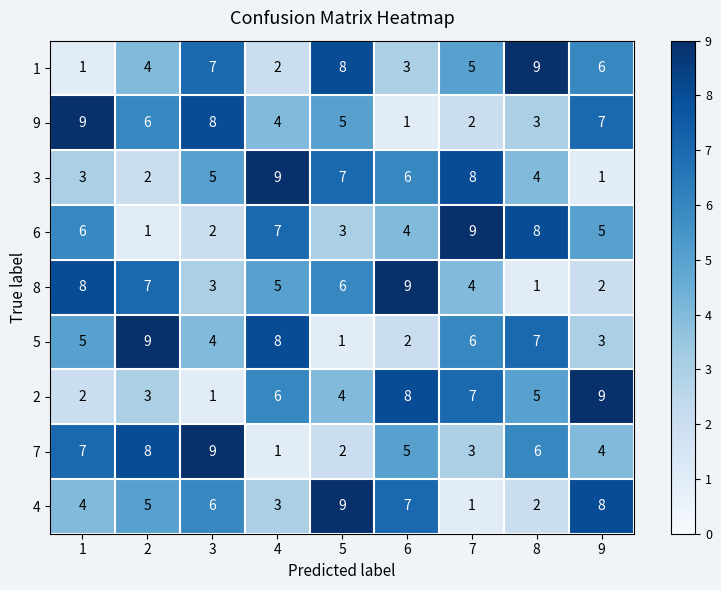

How many 7 values are between 3 and 7?

5